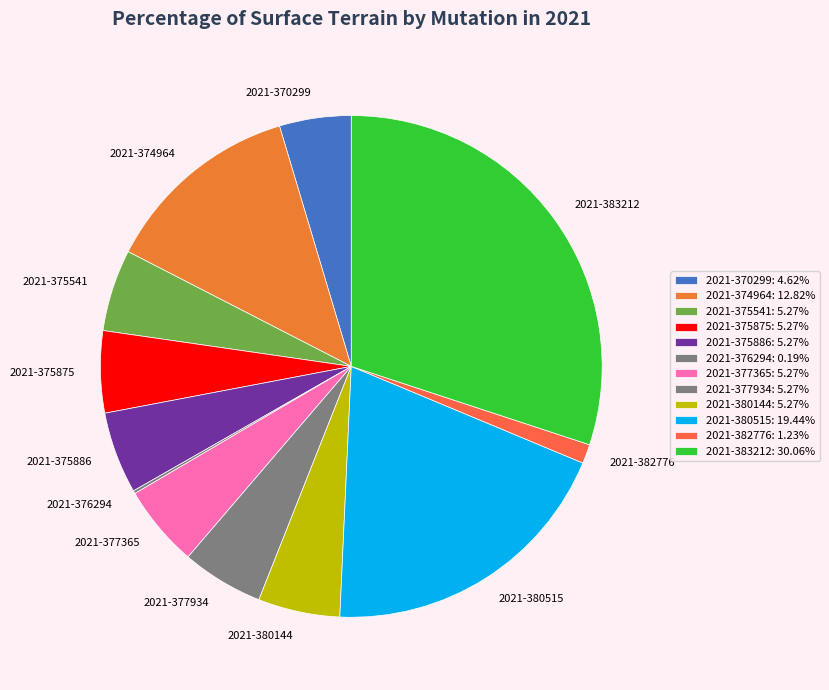

Combined, do 2021-375541 and 2021-377365 account for over 50%?

No